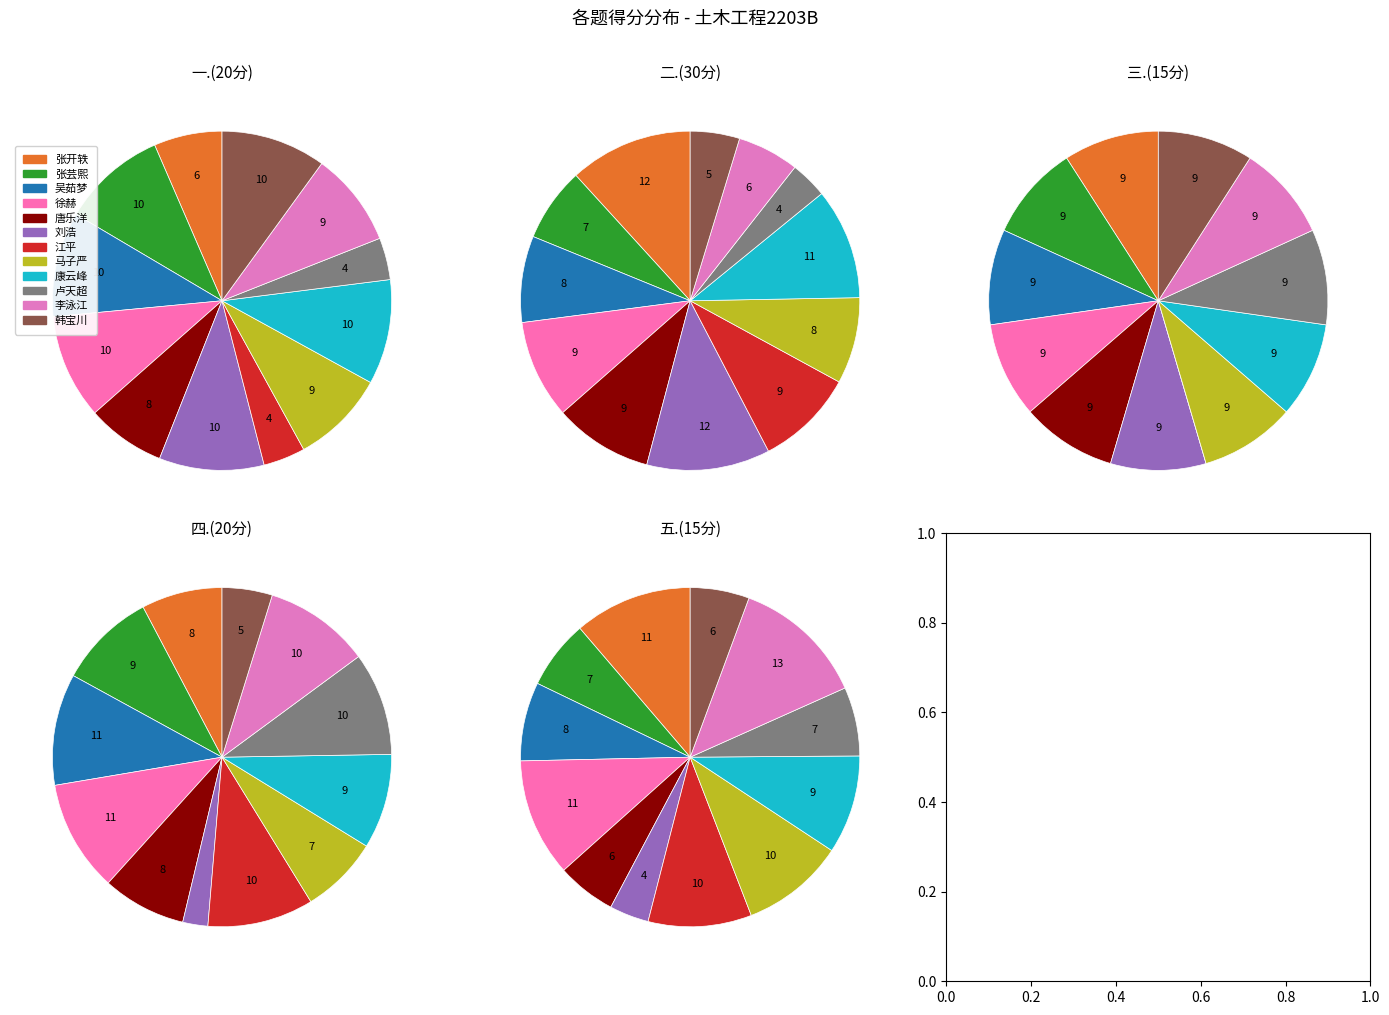

To the nearest percent, what percentage of the pie is 马子严?

8%